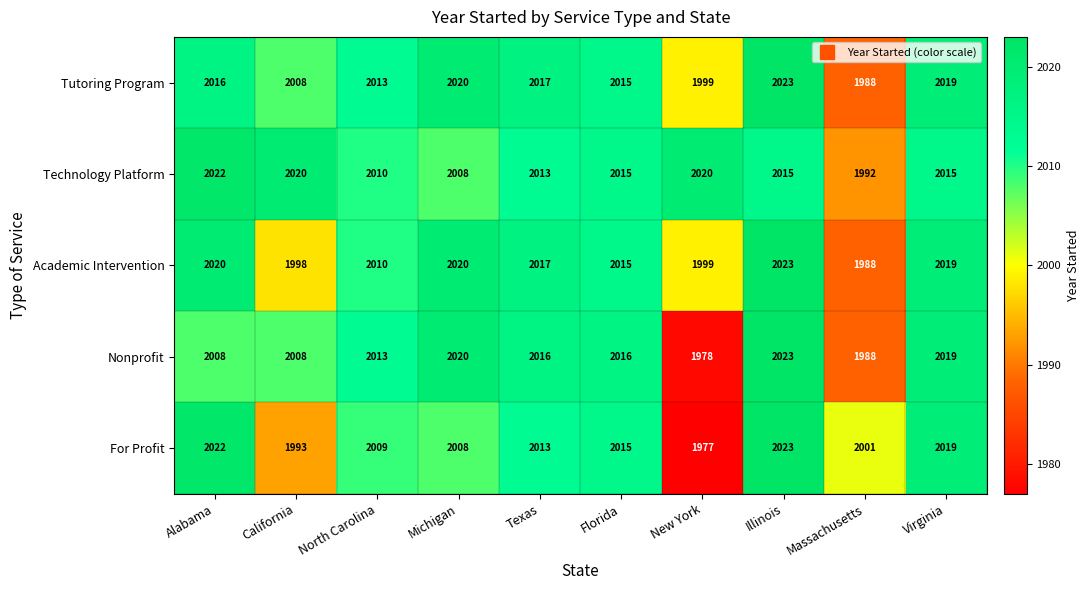

True or false: Technology Platform has a value of 850 at Alabama.

False